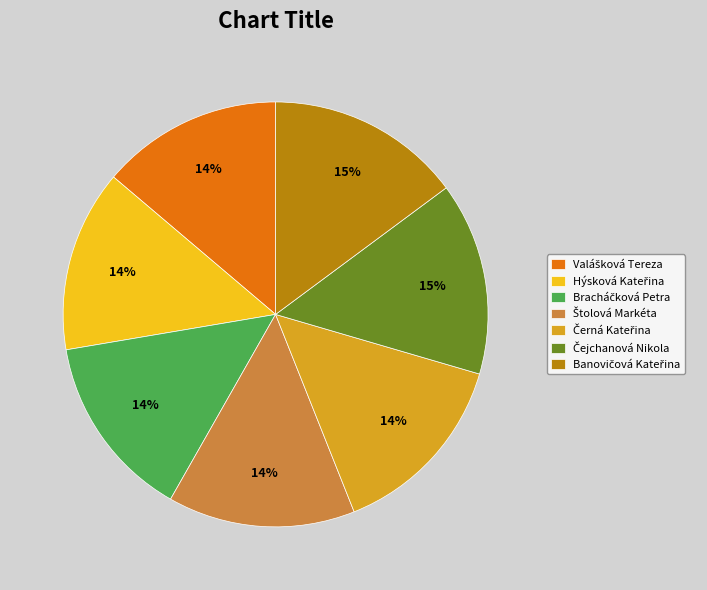

To the nearest percent, what is the difference between the largest and smallest slice percentages?

1%